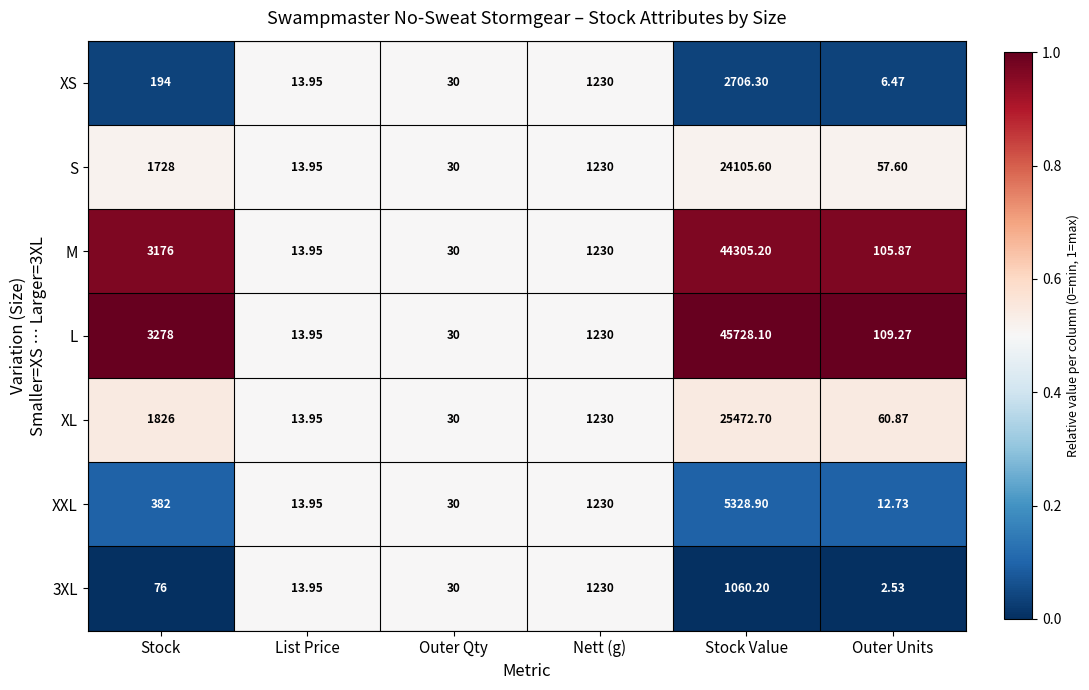

Which label corresponds to the largest value in the chart?

Stock Value